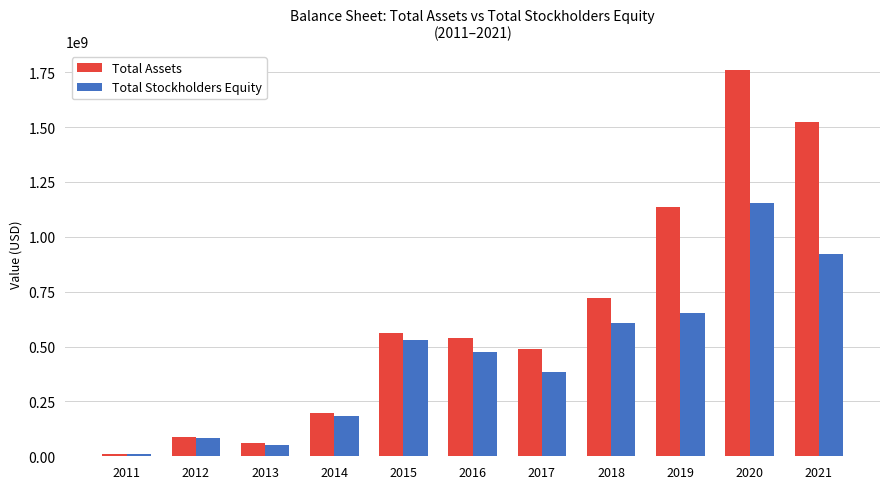

How many groups of bars are there?

11